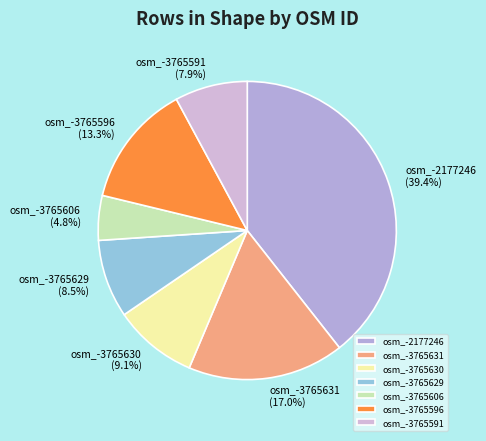

Combined, do osm_-3765630 and osm_-3765606 account for over 50%?

No